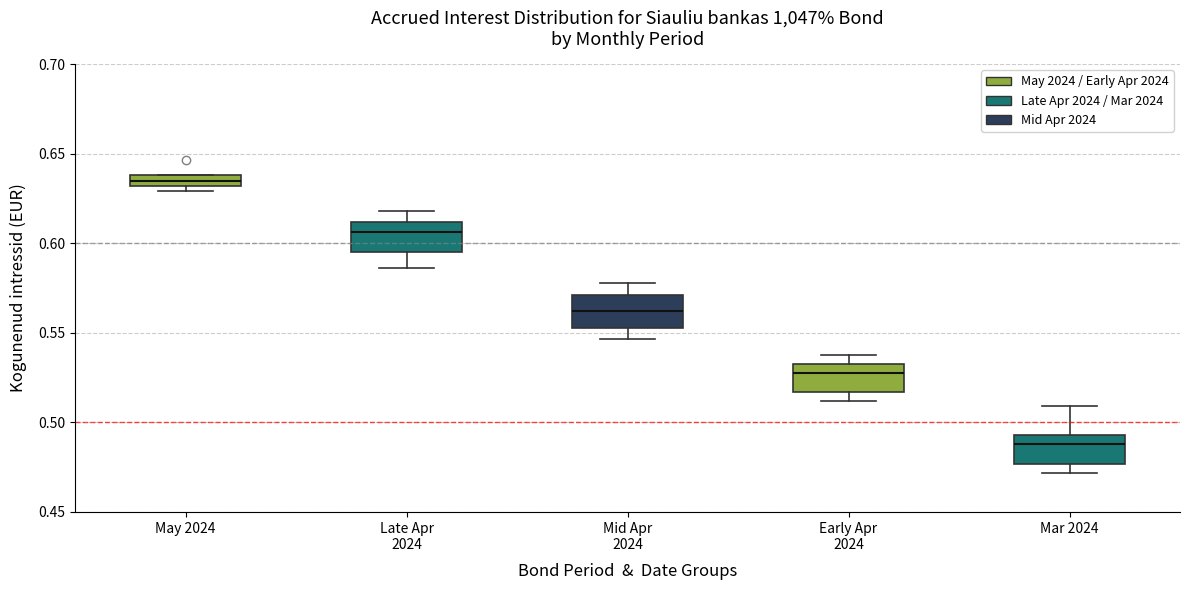

Which box's median line is the highest?

May 2024